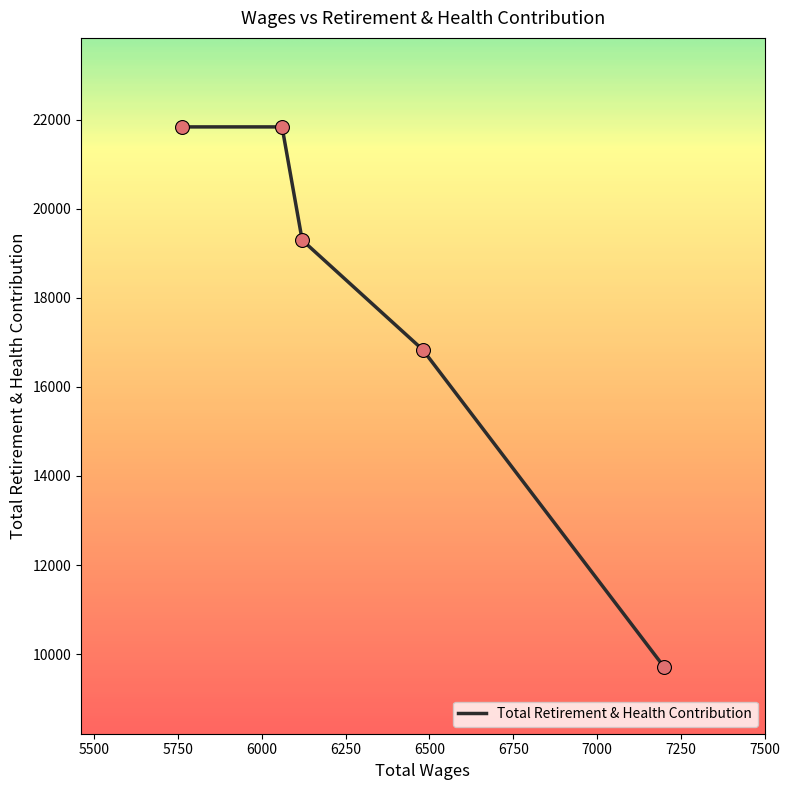

What is the ratio of the value at 7200.0 to the value at 5760.0?

0.4